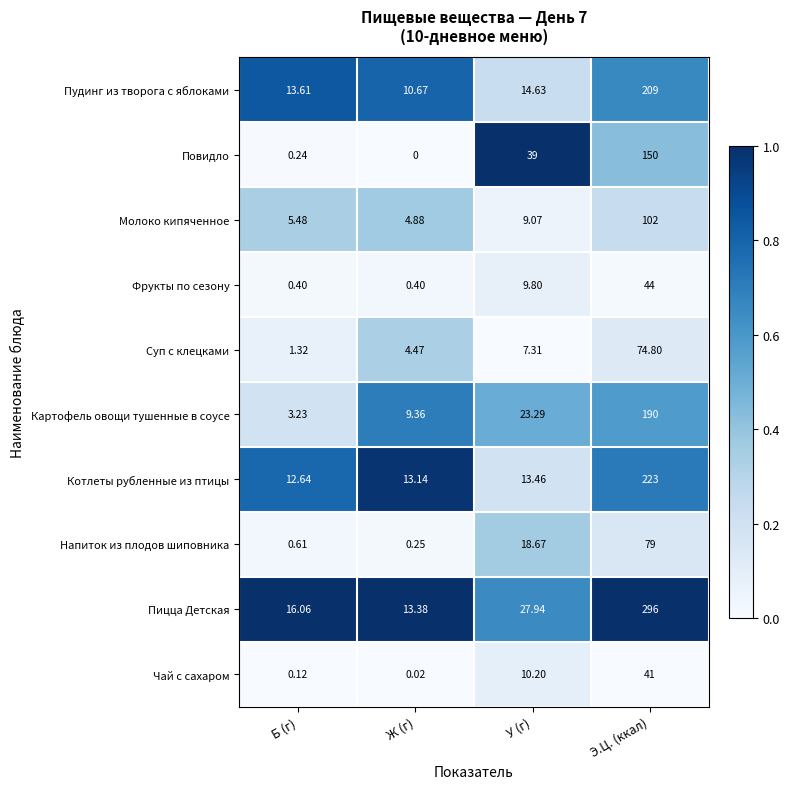

Which label corresponds to the smallest value in the chart?

Ж (г)